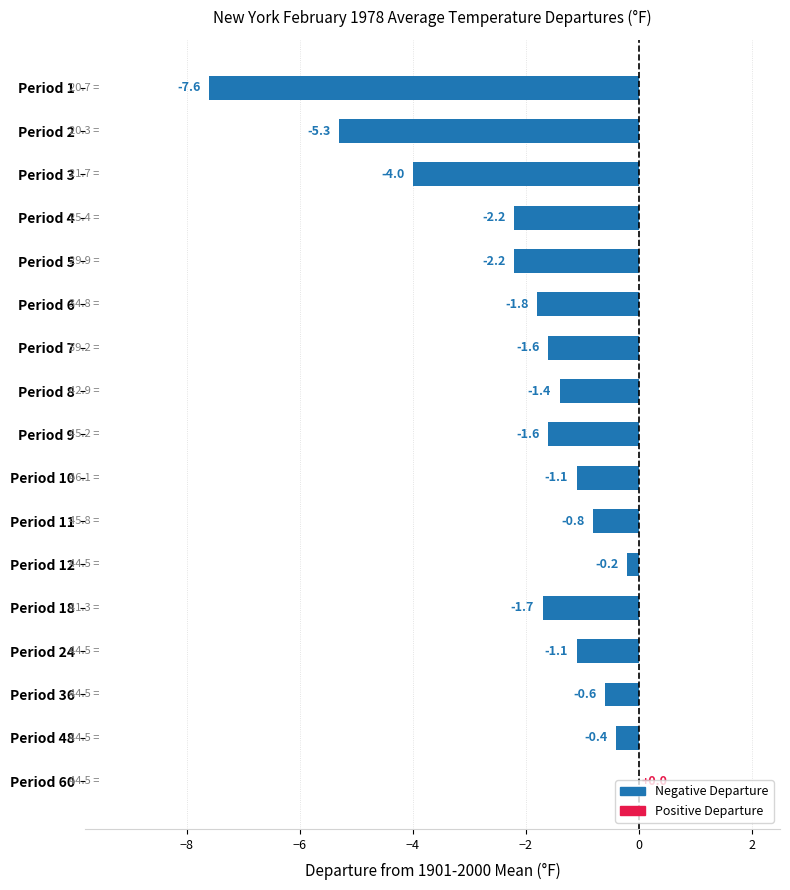

At which category does the chart reach its peak across all series?

Period 60